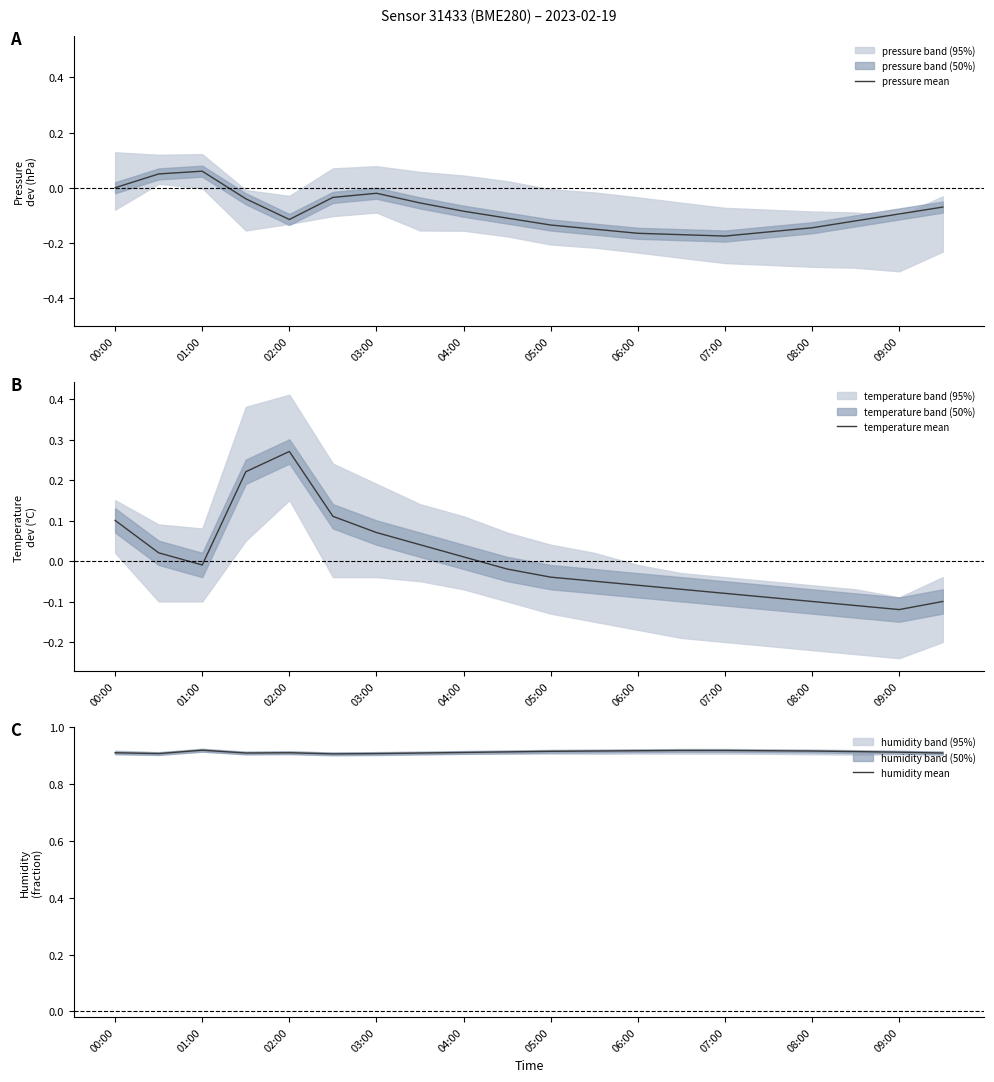

Is it true that pressure mean equals -0.2 at 09:00?

False